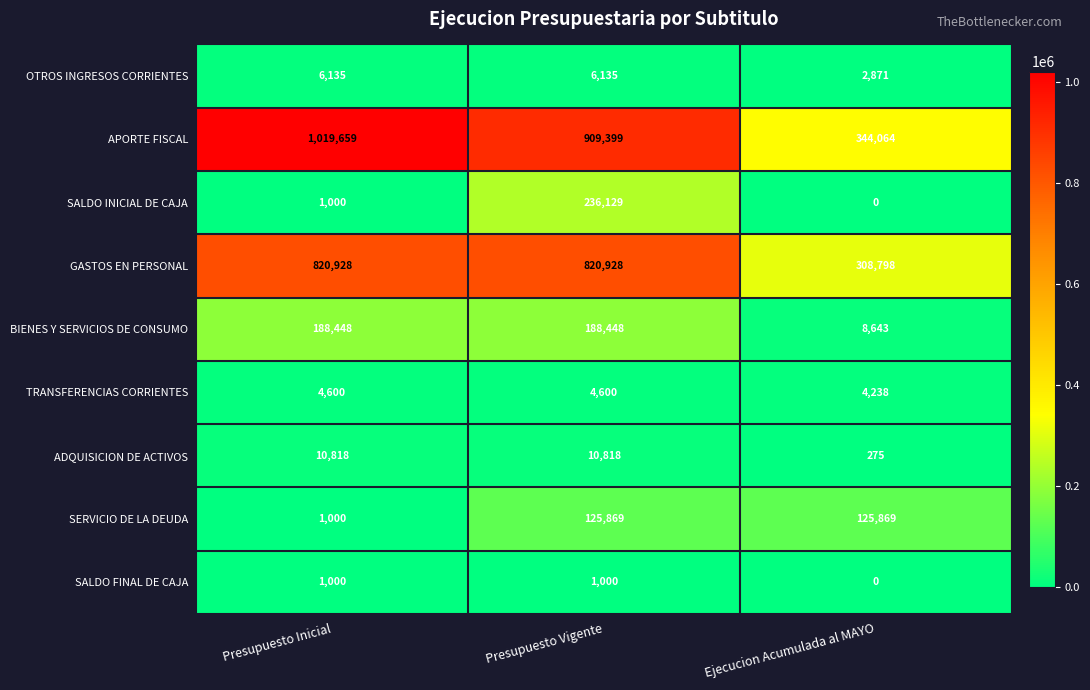

What is the difference between the maximum and second lowest values in the APORTE FISCAL series?

110260